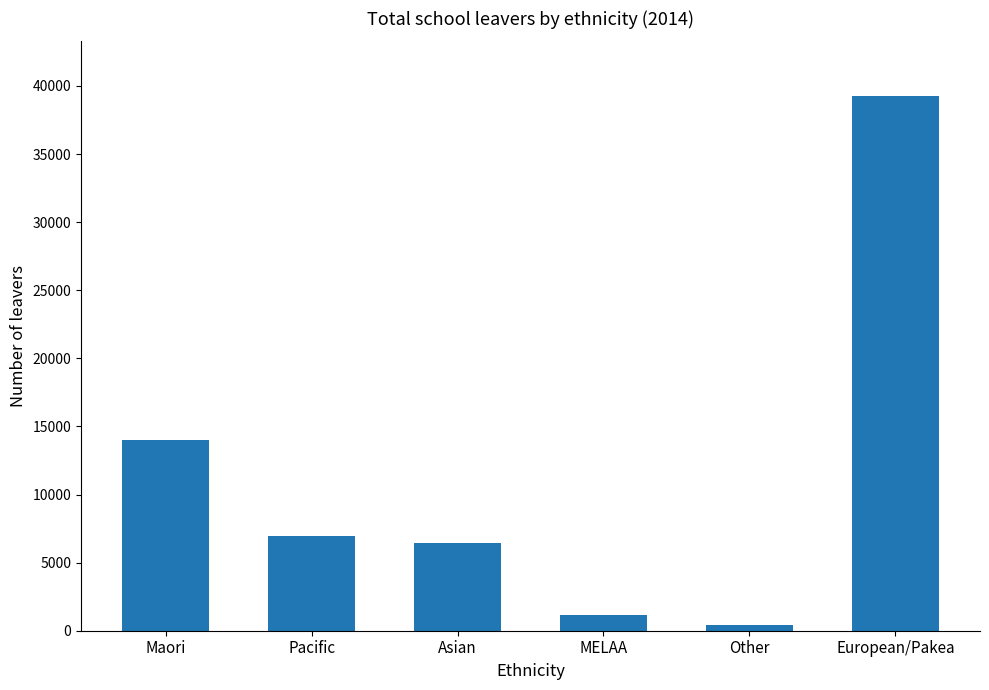

Is it true that the value at Asian is 3852?

False